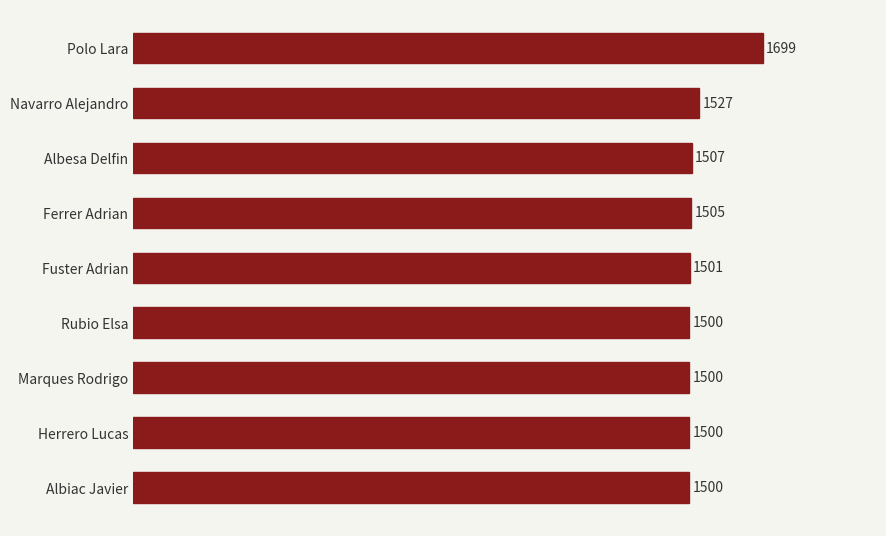

What is the minimum value shown in the chart?

1500